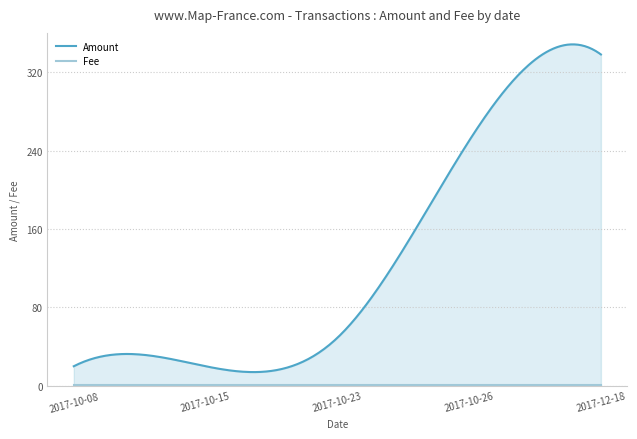

What is the value of the Amount point at the 3rd from the left?

49